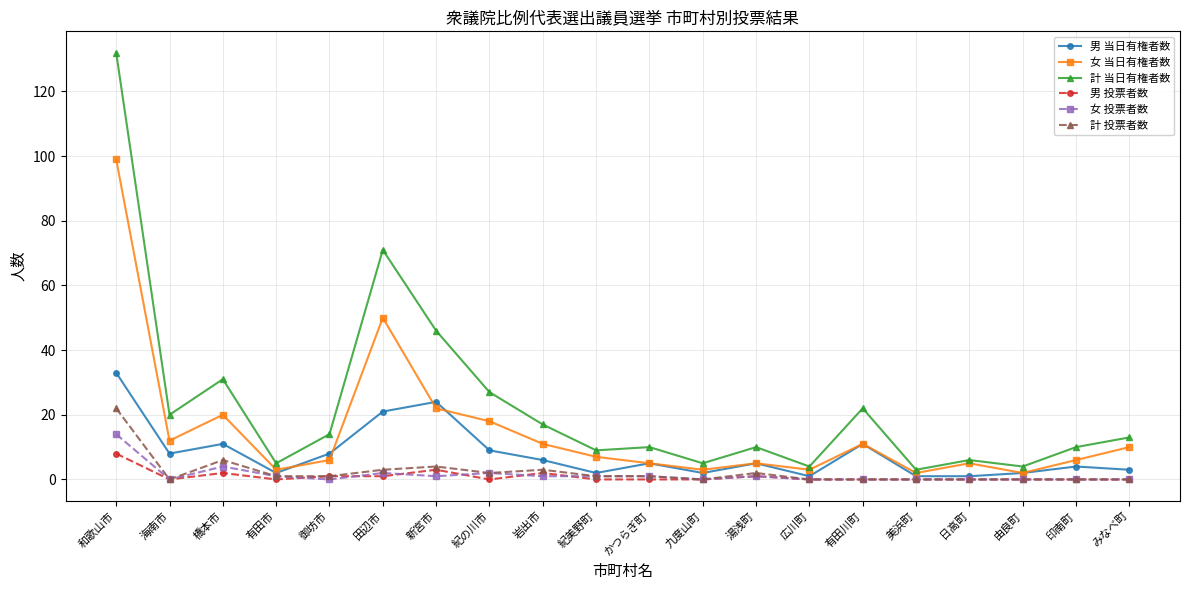

Which series has the largest range (max minus min)?

計 当日有権者数